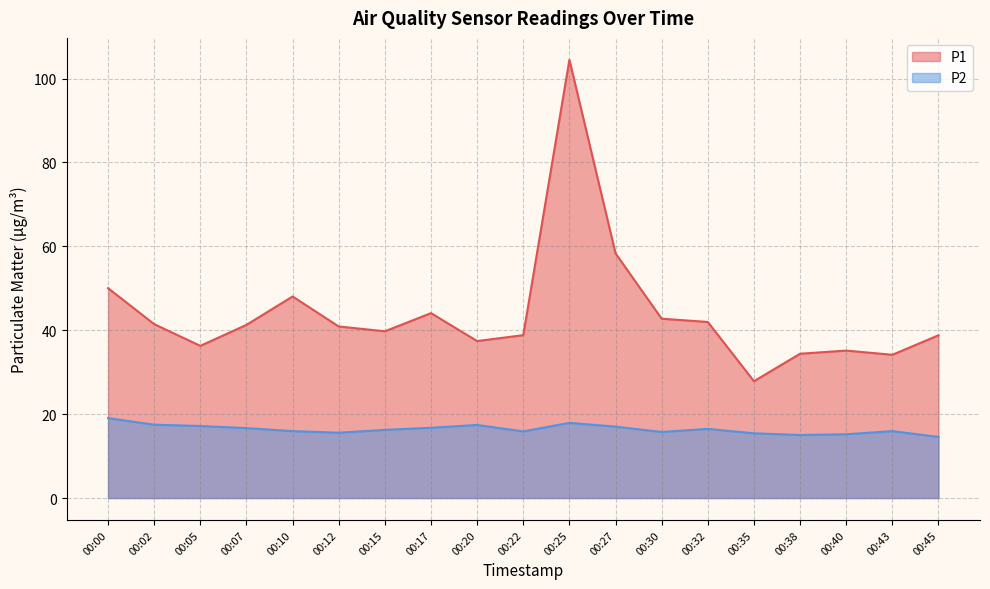

What is the difference between the P1 values at 00:22 and 00:32?

3.1